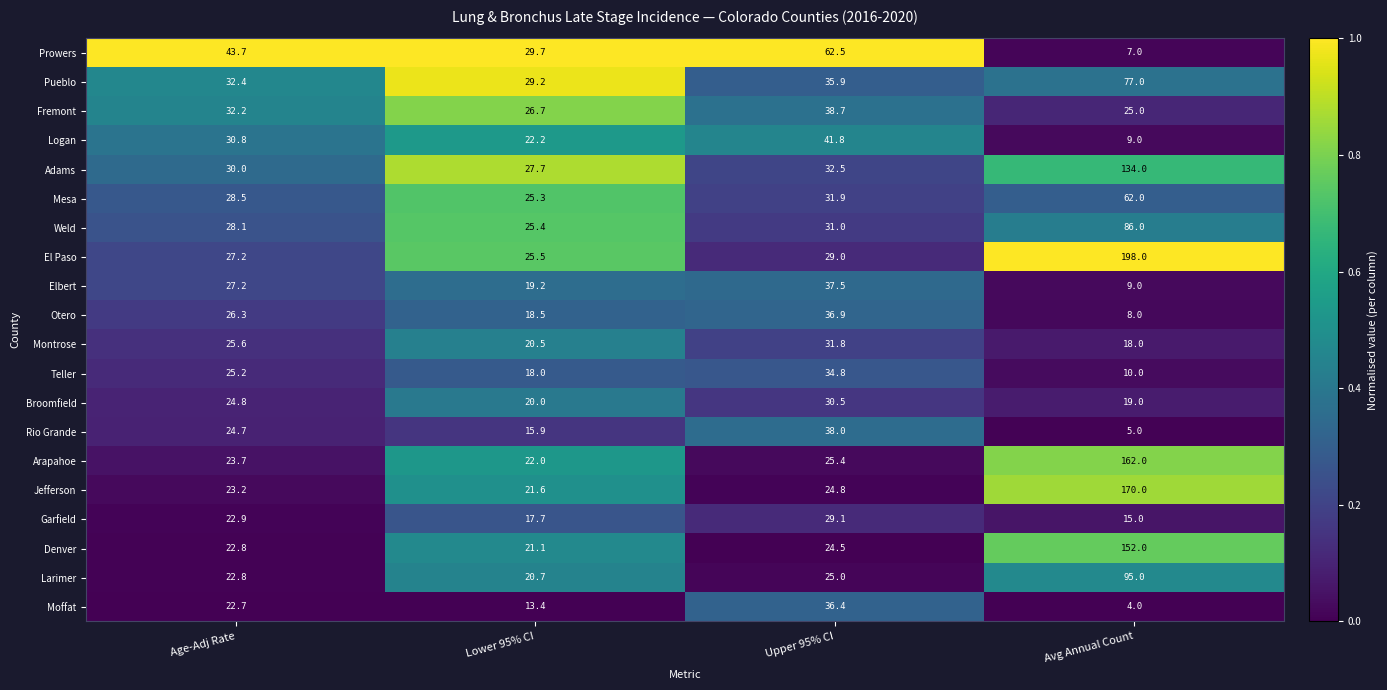

The value of Weld at Lower 95% CI is 42.0. True or false?

False